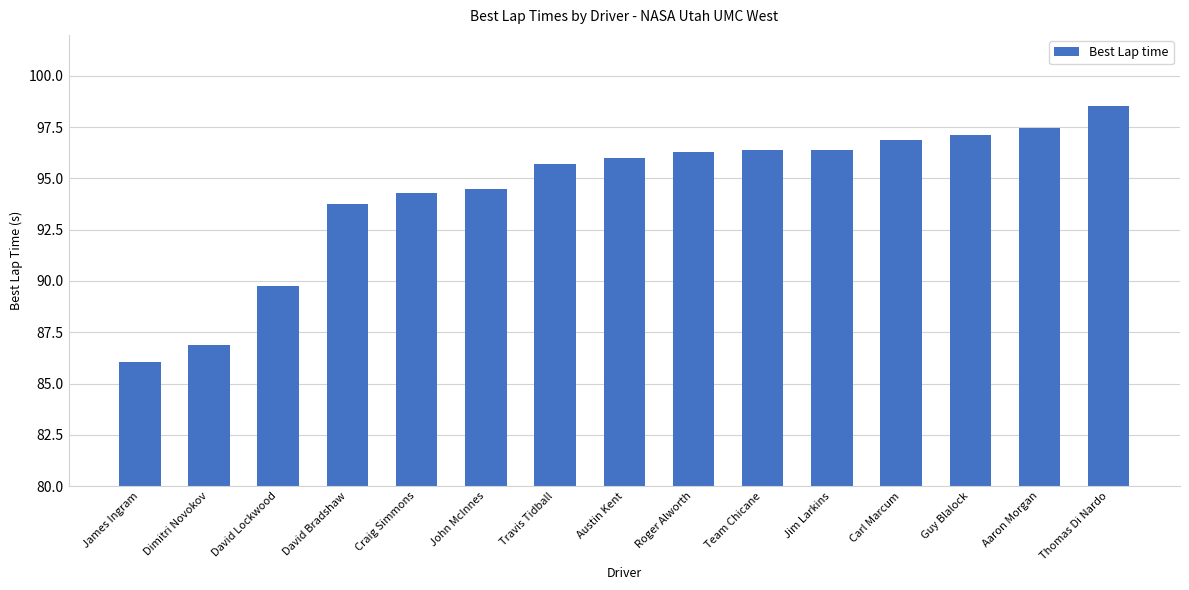

Are the bars horizontal?

No